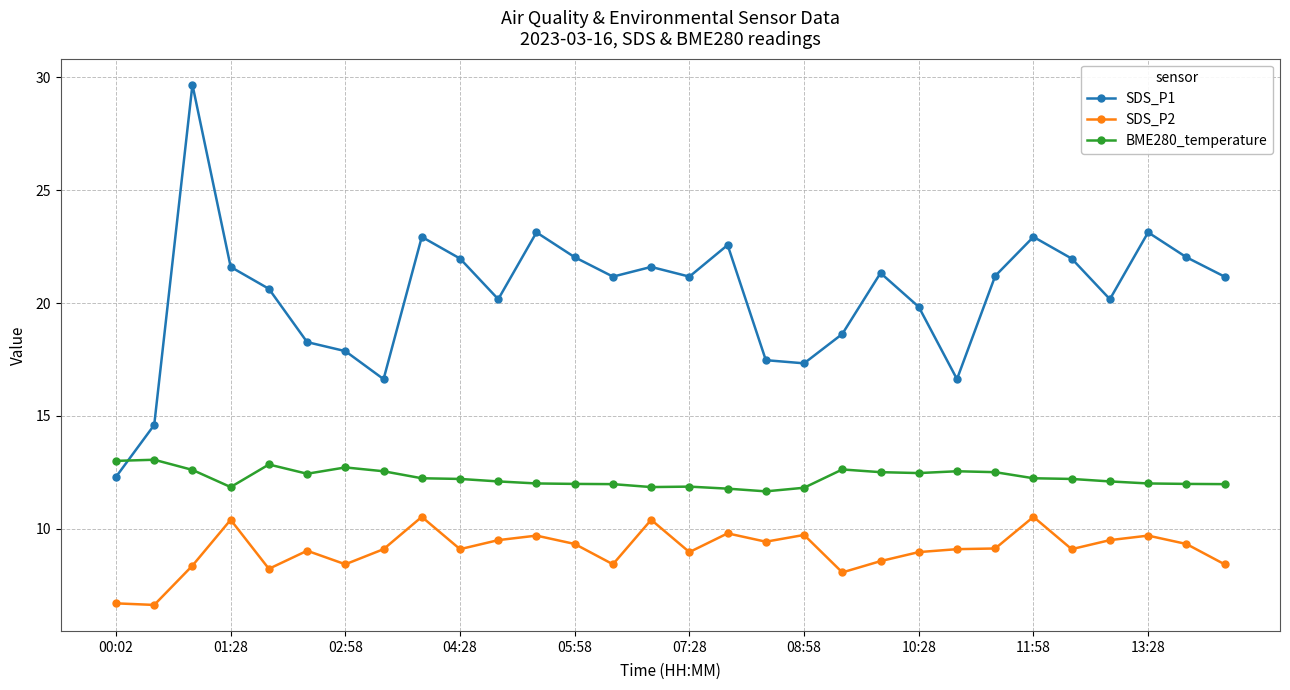

How many lines are shown in the chart?

3